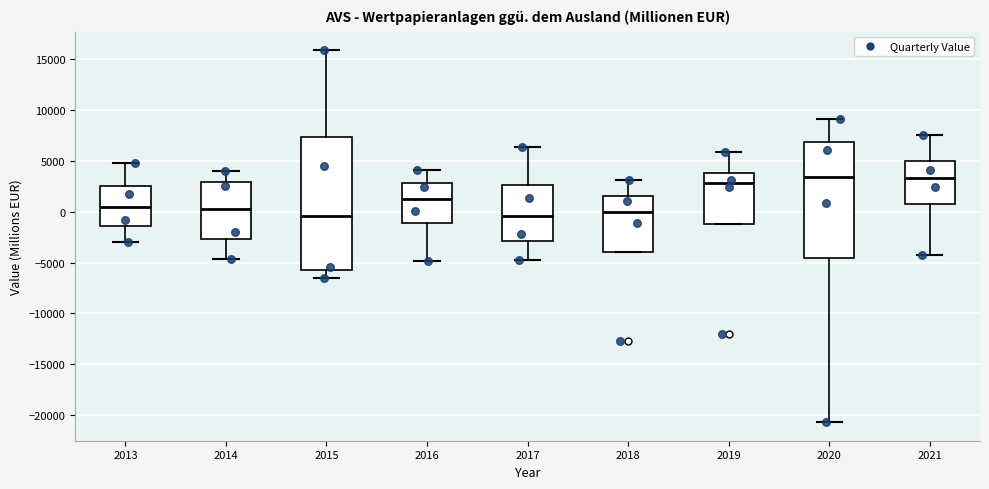

Reading left to right, read every box against the y-axis: the position of its median line, the range the box covers, and the ends of its whiskers. The values are not printed on the chart, so give them approximately, as read against the axis.

2013: median 500, box -1500 to 2500, whiskers -3000 to 5000
2014: median 500, box -2500 to 3000, whiskers -4500 to 4000
2015: median -500, box -5500 to 7500, whiskers -6500 to 16000
2016: median 1500, box -1000 to 3000, whiskers -5000 to 4000
2017: median -500, box -3000 to 2500, whiskers -4500 to 6500
2018: median 0, box -4000 to 1500, whiskers -4000 to 3000
2019: median 3000, box -1000 to 4000, whiskers -1000 to 6000
2020: median 3500, box -4500 to 7000, whiskers -20500 to 9000
2021: median 3500, box 1000 to 5000, whiskers -4500 to 7500